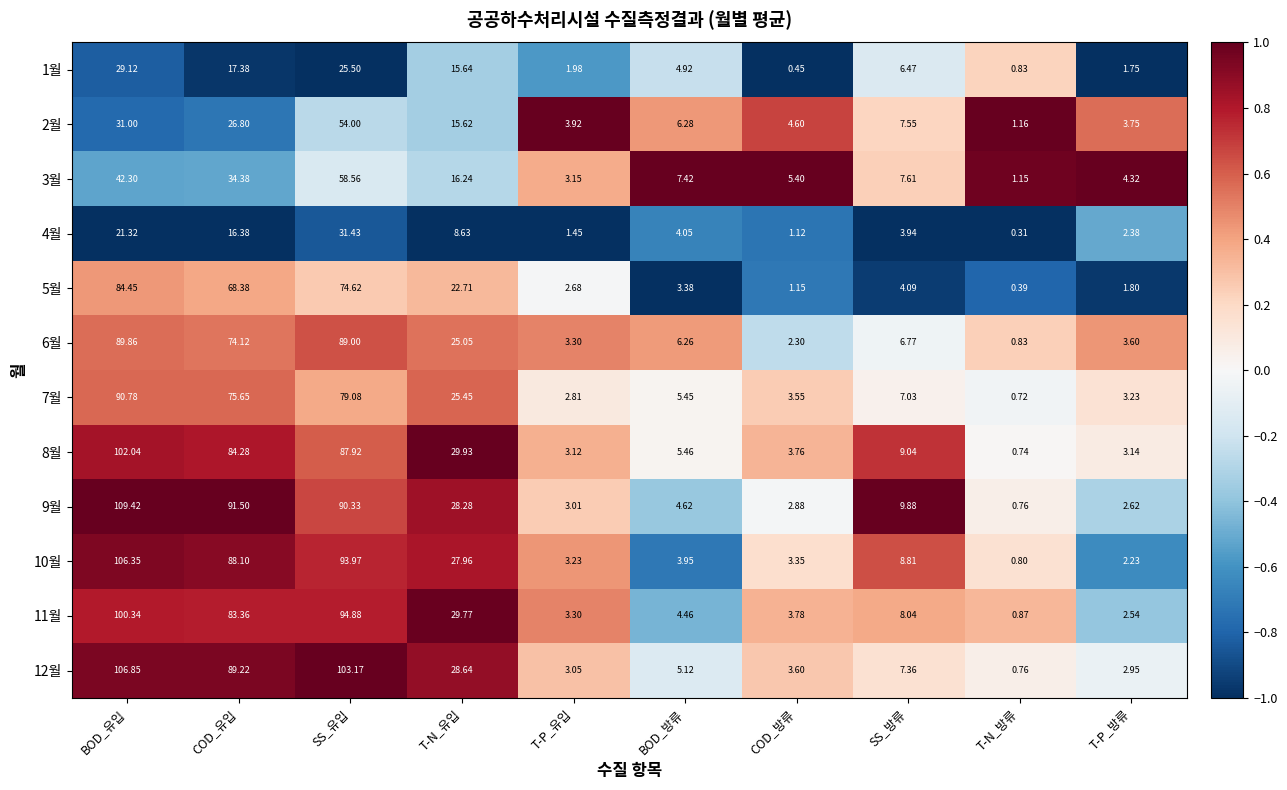

Which series has the widest spread of values?

9월